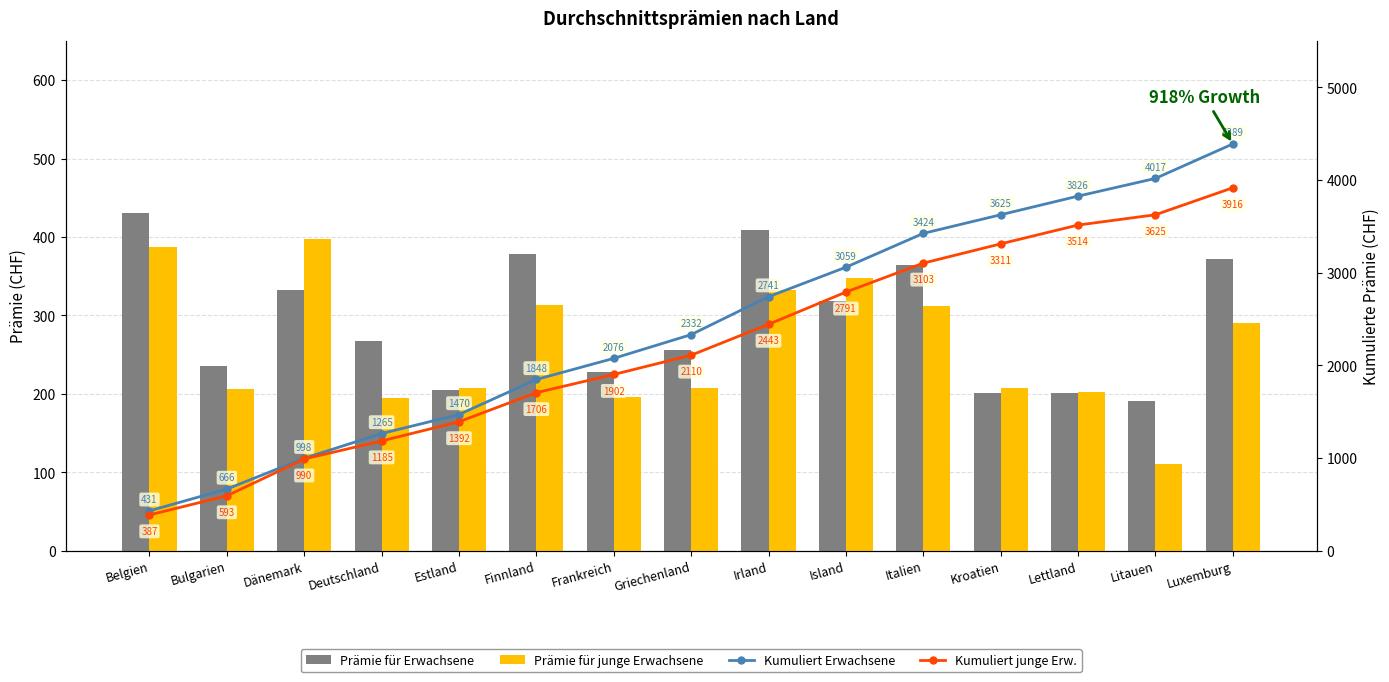

What is the total value across all series at Finnland?

4246